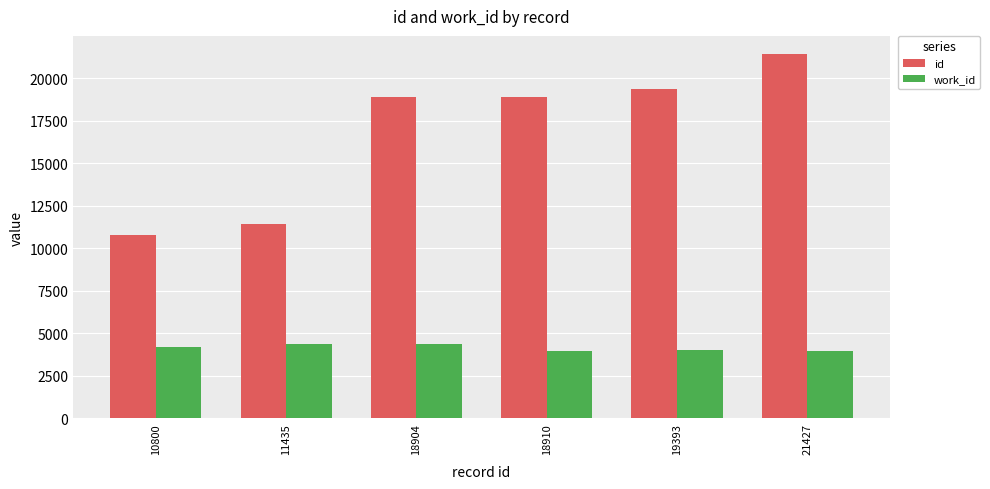

At which category does the chart reach its peak across all series?

21427